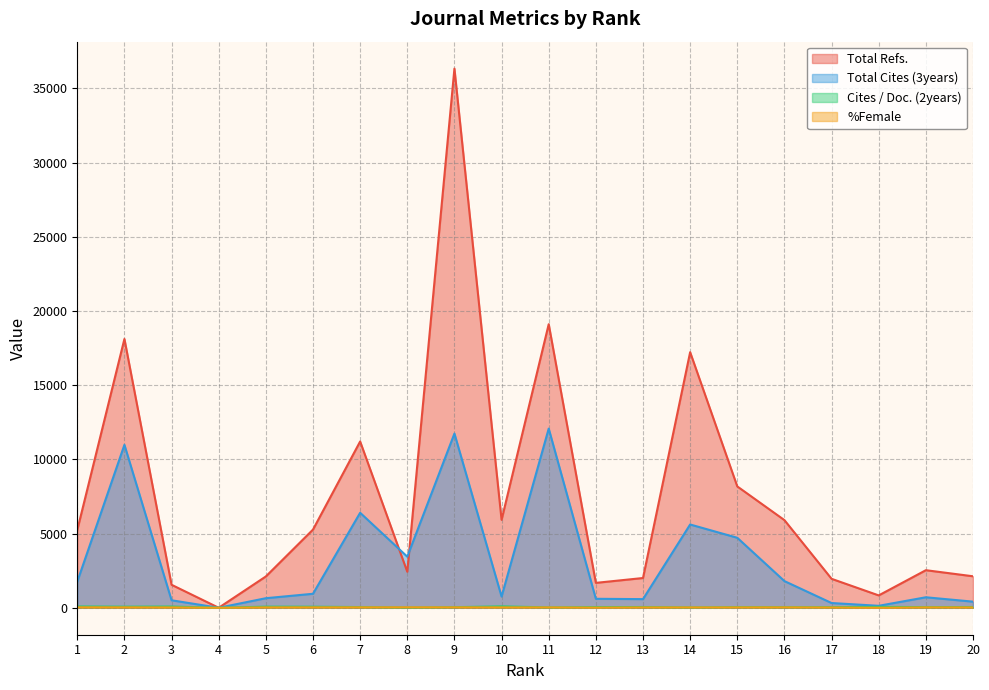

How many data points in %Female are less than 24?

9